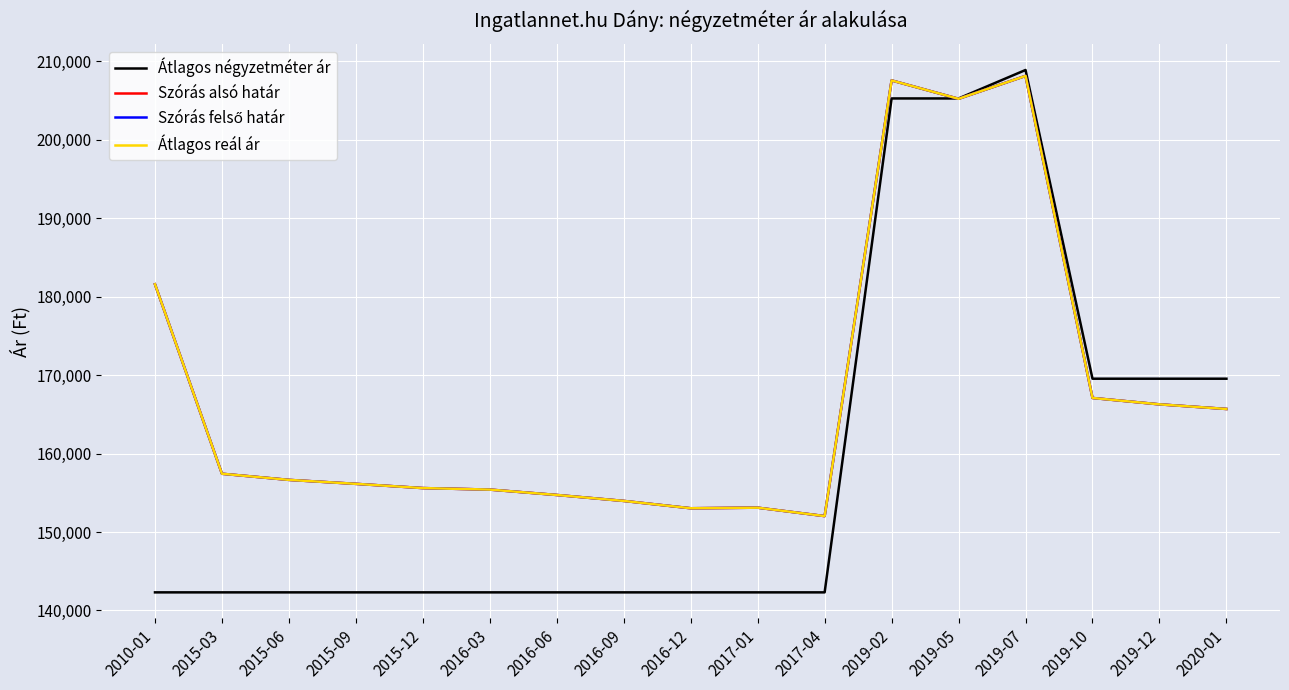

Rank the series by their maximum value, from highest to lowest.

Átlagos négyzetméter ár, Szórás alsó határ, Szórás felső határ, Átlagos reál ár